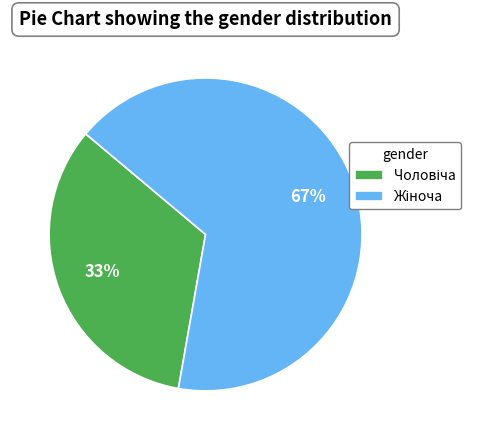

Is there a majority slice in this chart?

Yes